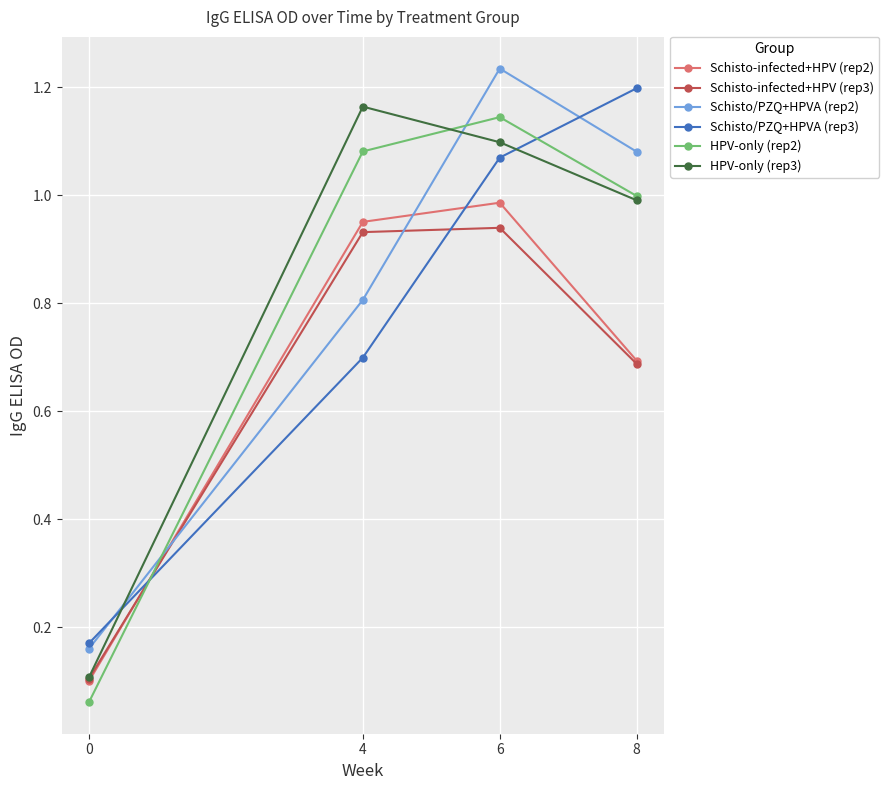

What is the difference between the highest and lowest values at 8?

0.5